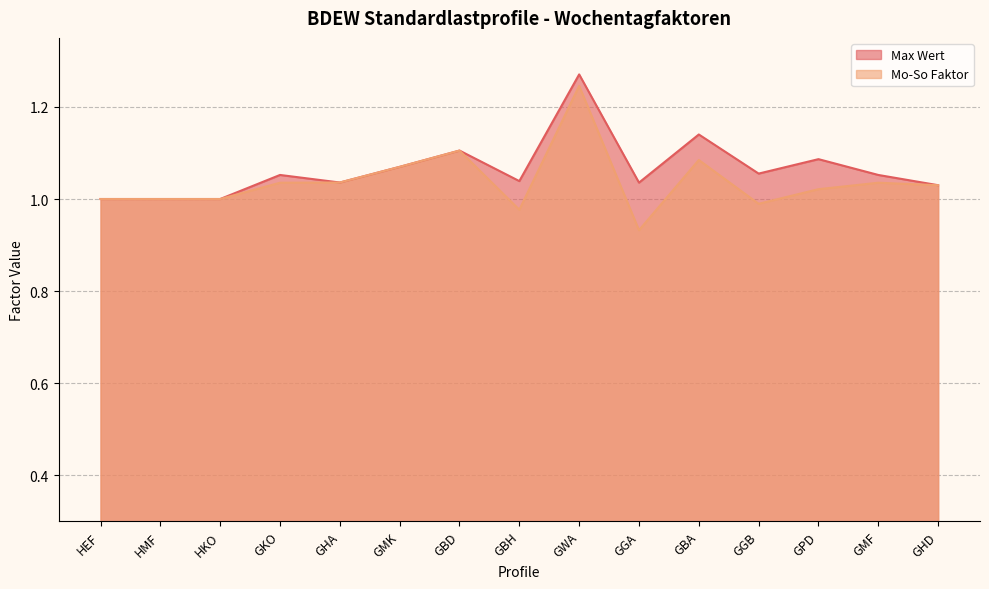

How many data points in Max Wert are above 1?

12